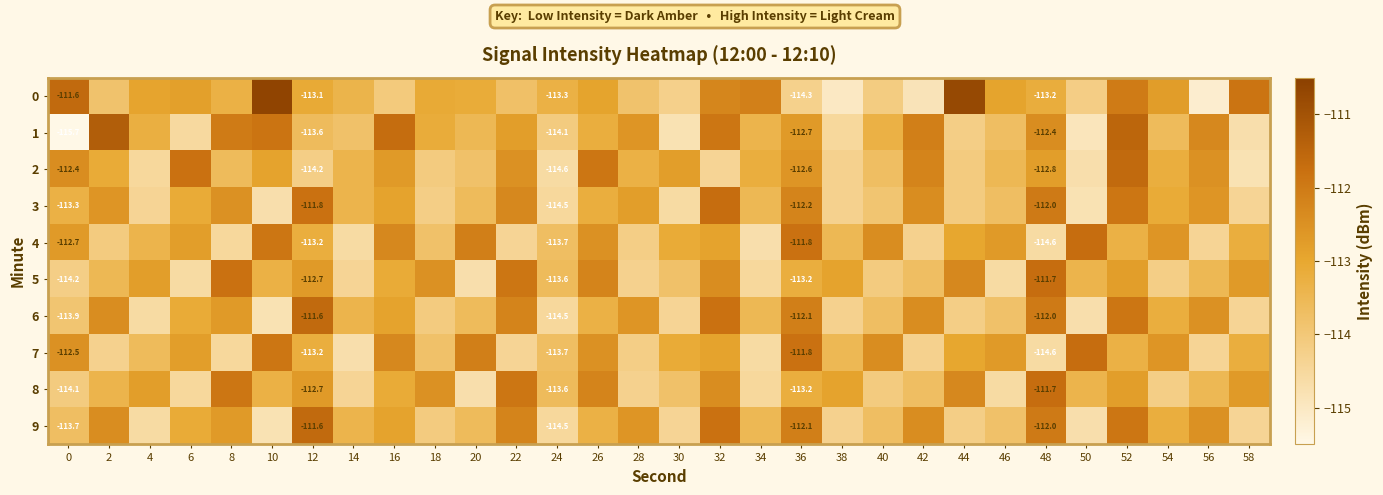

Is it true that 1 equals -111.9 at 32?

True